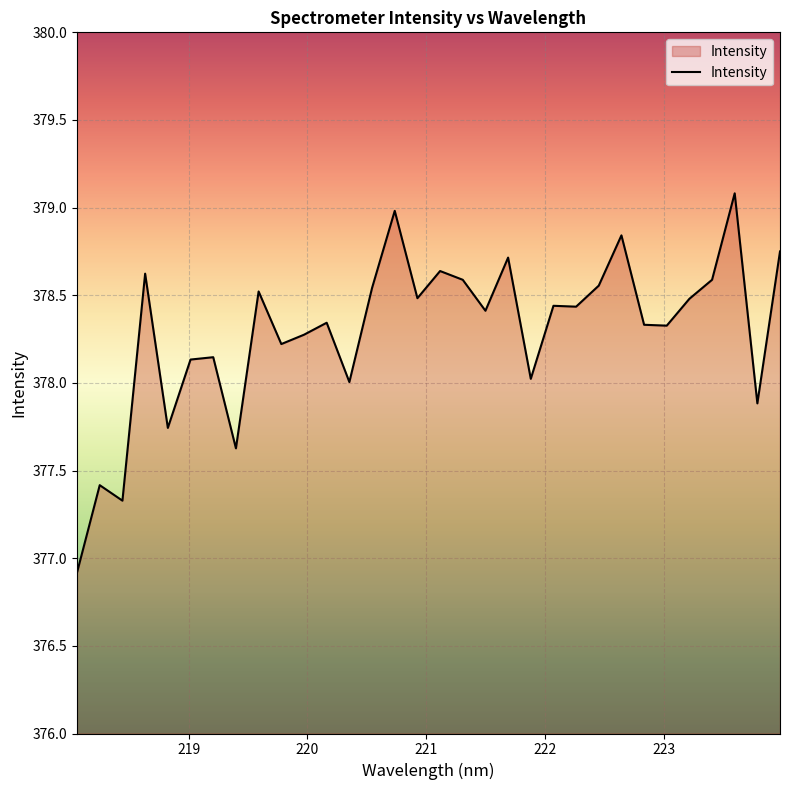

What is the smallest value displayed?

376.9